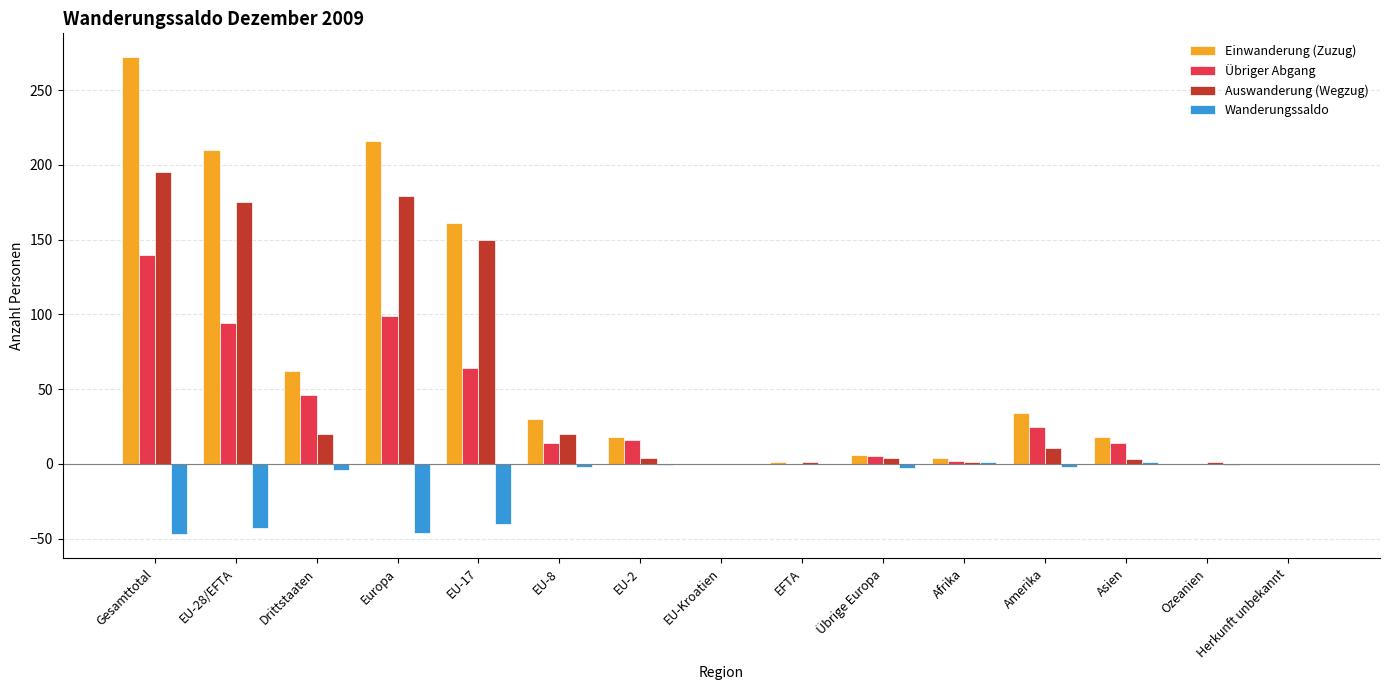

Read the Wanderungssaldo value at Afrika.

1